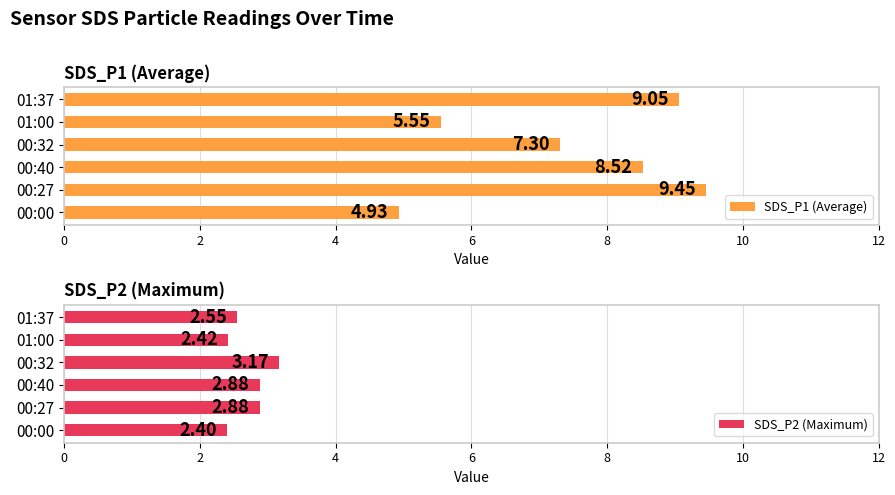

Rank the categories by SDS_P1 (Average) value from lowest to highest.

00:00, 01:00, 00:32, 00:40, 01:37, 00:27